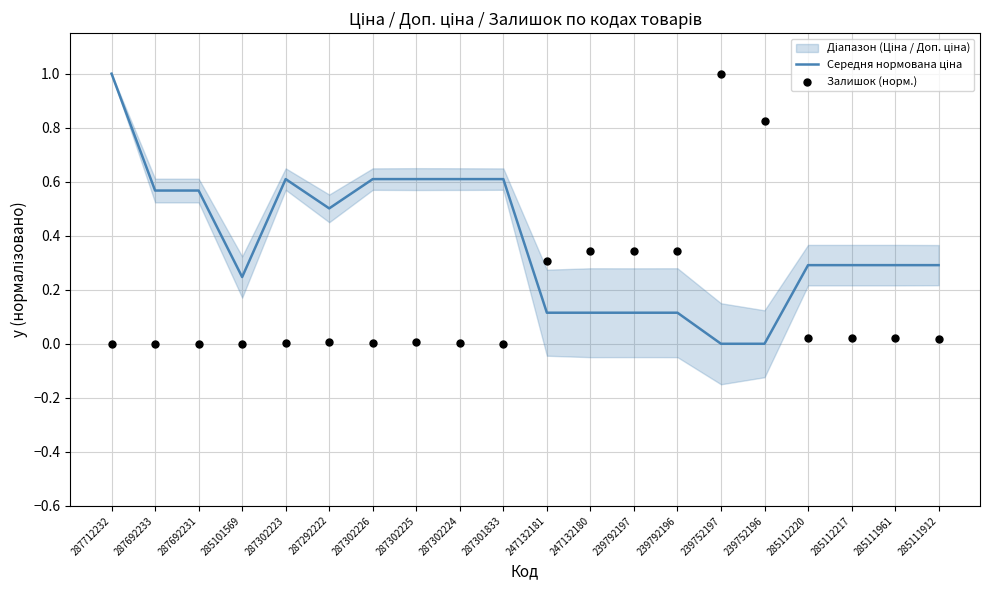

Which series has the widest spread of Y values?

Середня нормована ціна